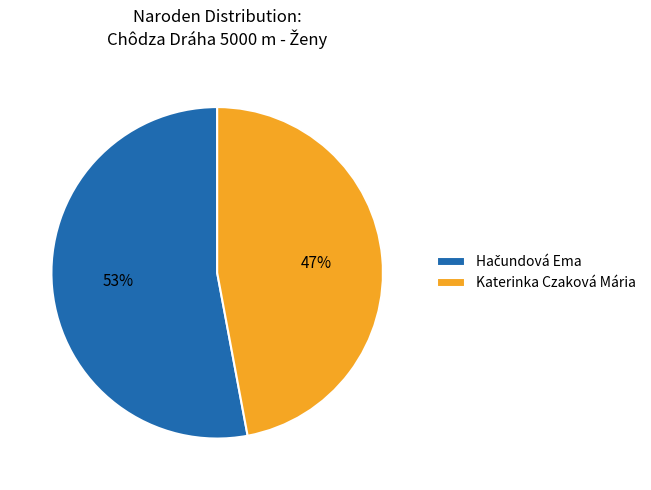

True or false: Katerinka Czaková Mária accounts for 47% of the total.

True